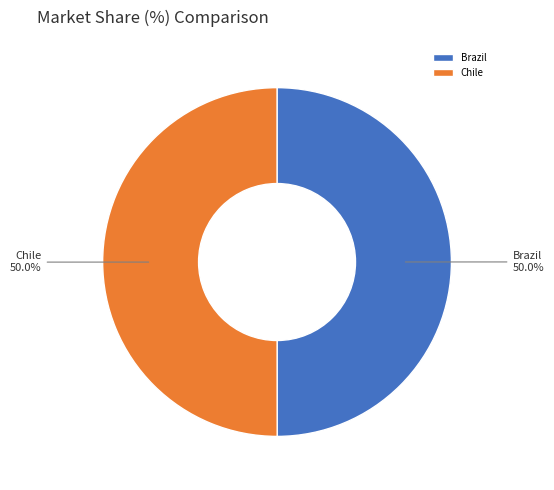

Is it true that Chile is 37% of the pie?

False